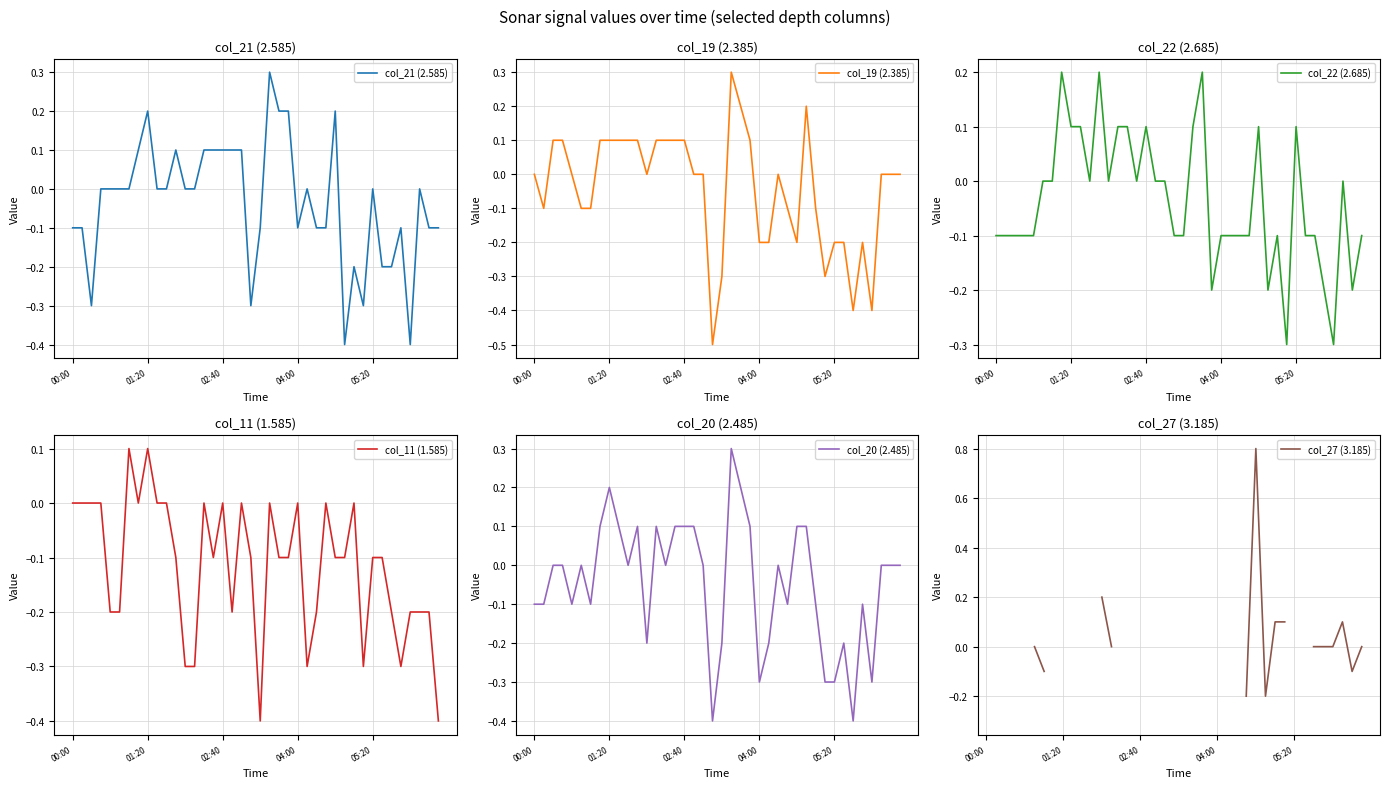

Which series changed the most between 00:00 and 5?

col_11 (1.585)